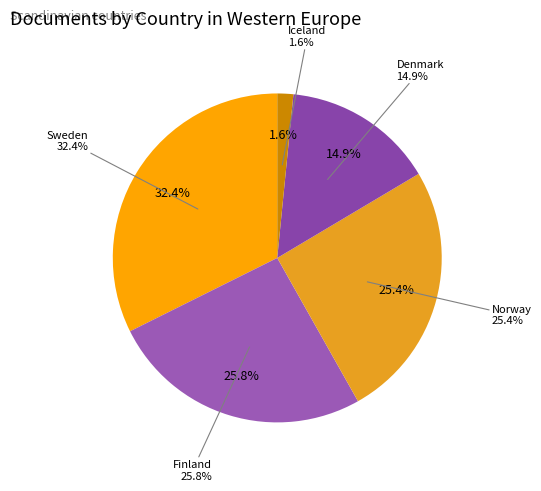

How many slices are in this pie chart?

5